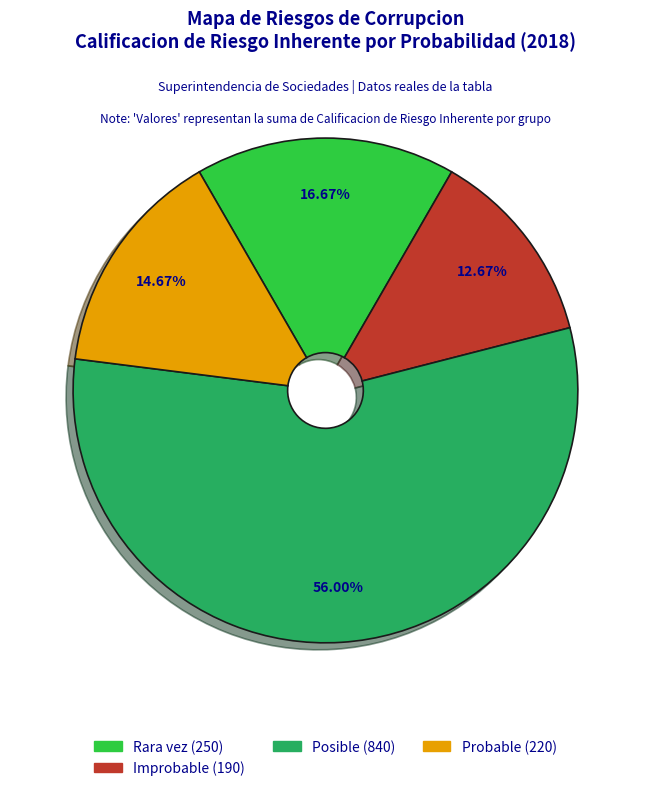

Is there a majority slice in this chart?

Yes